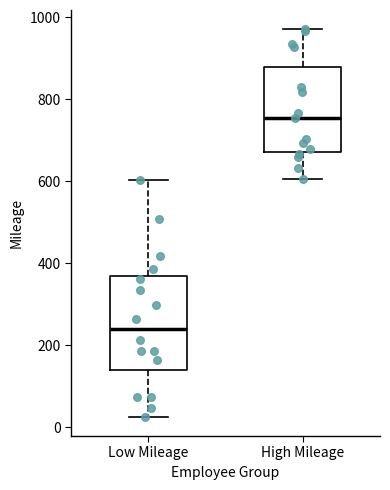

Which box has the highest median line?

High Mileage